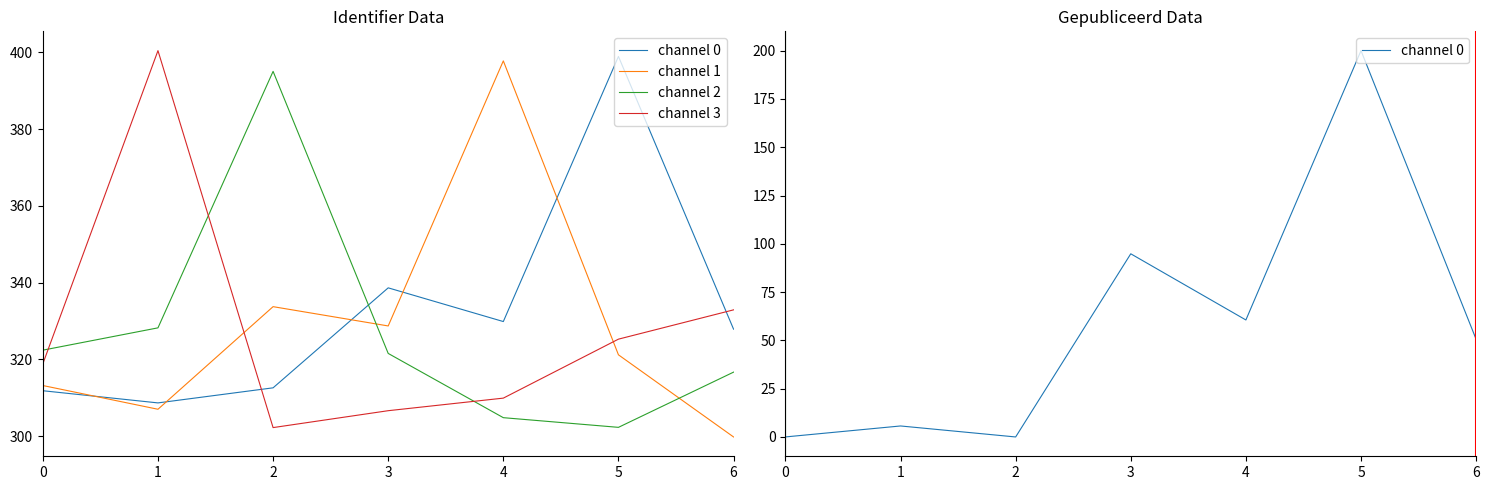

At how many categories does at least one series exceed 380?

3